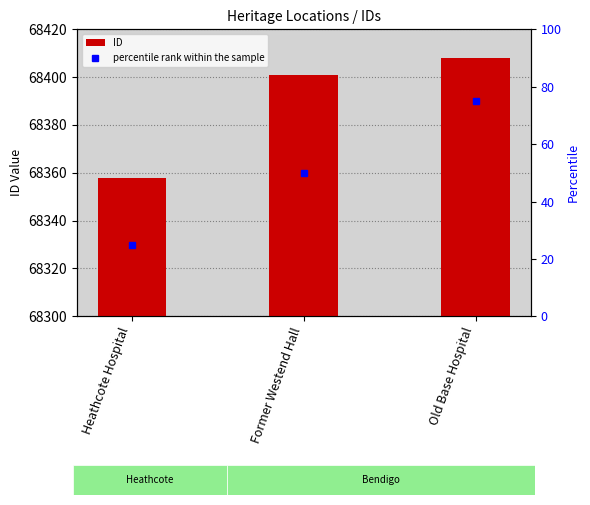

Rank the series by their average value, from highest to lowest.

ID, percentile rank within the sample